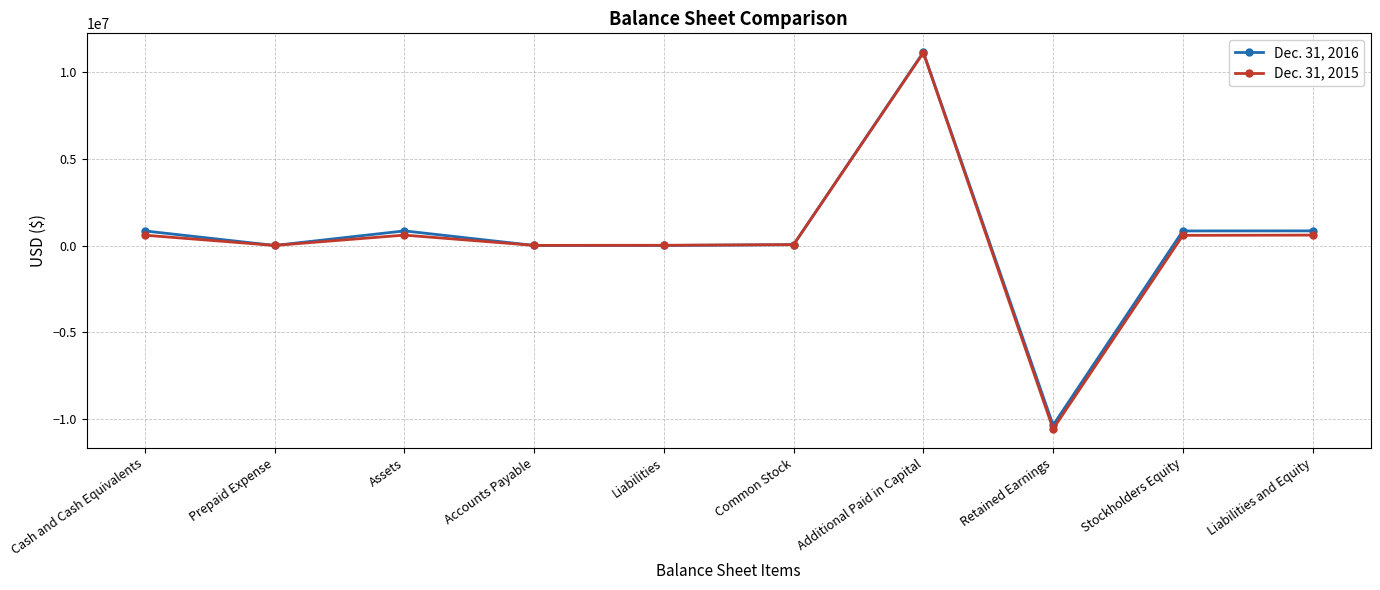

True or false: Dec. 31, 2016 has more than 1 points higher than both neighbors.

True